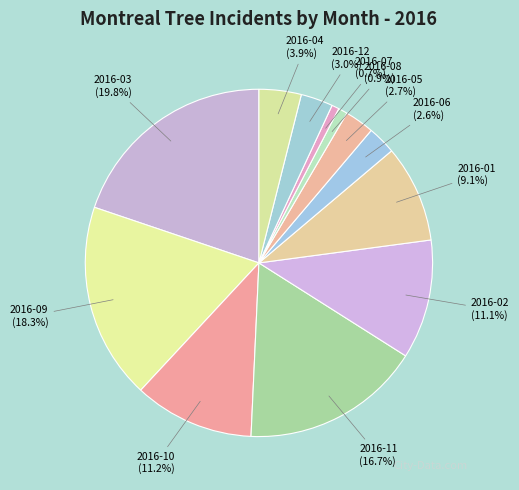

Between 2016-05 and 2016-11, which is larger?

2016-11